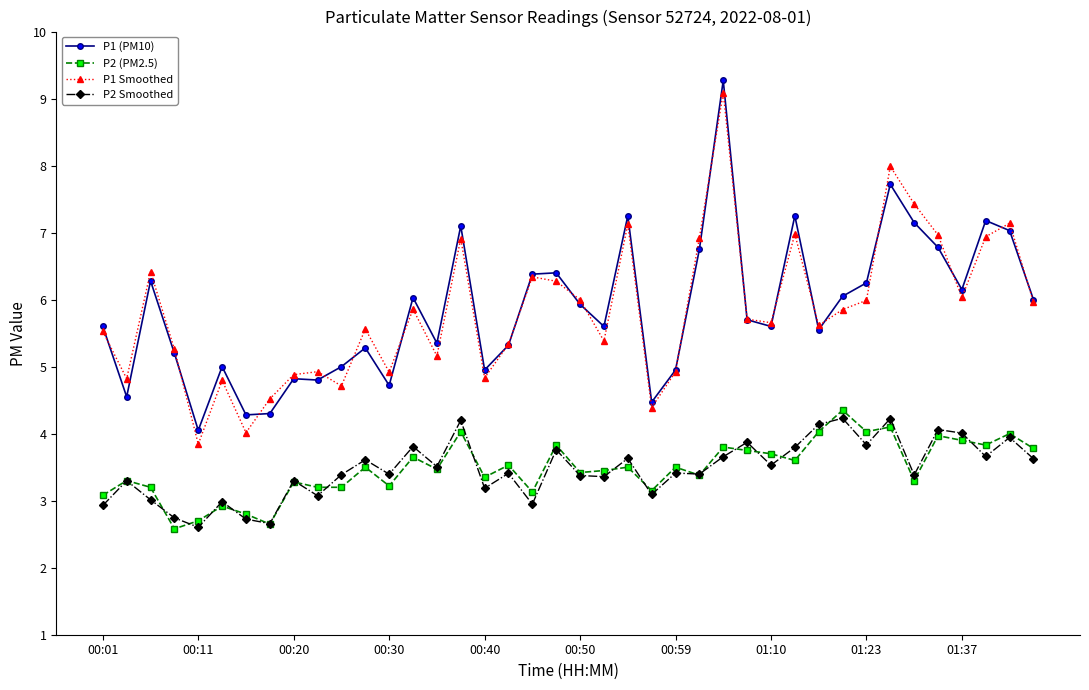

Rank the series by their maximum value, from highest to lowest.

P1 (PM10), P1 Smoothed, P2 (PM2.5), P2 Smoothed